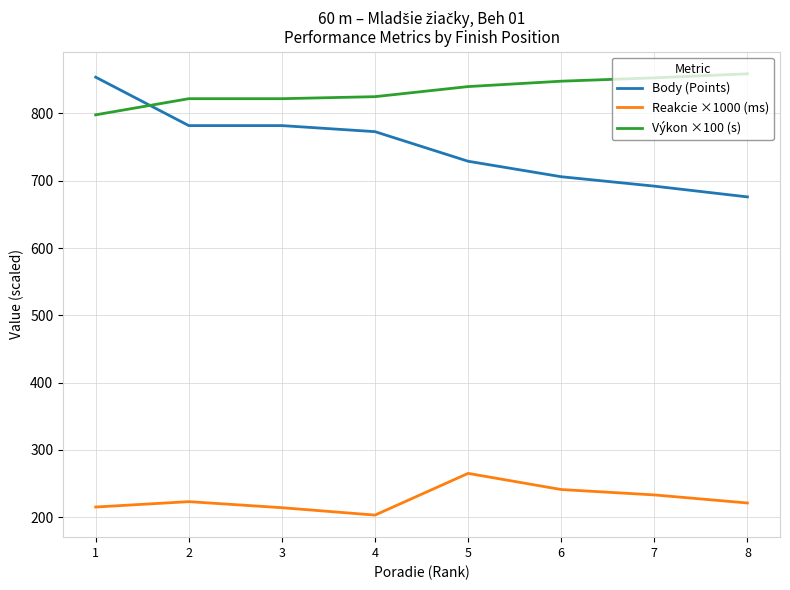

Which series has the largest total across all categories?

Výkon ×100 (s)